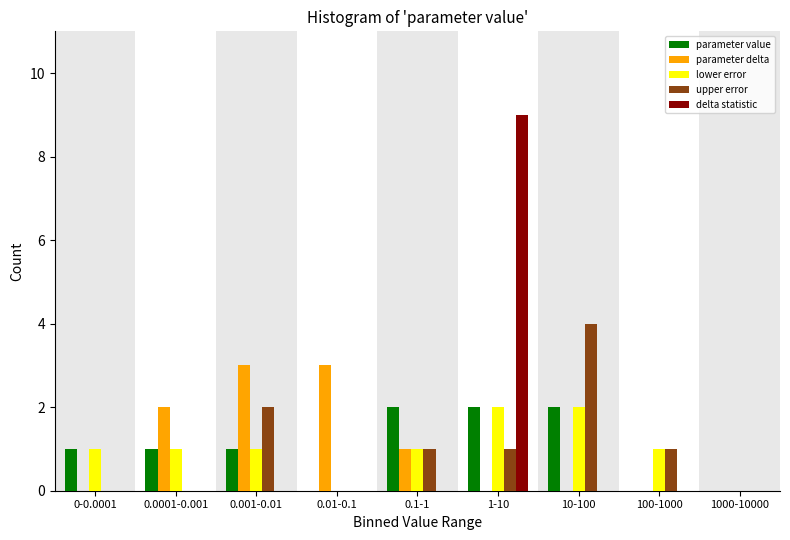

True or false: parameter delta has a value of 1 at 0.1-1.

True